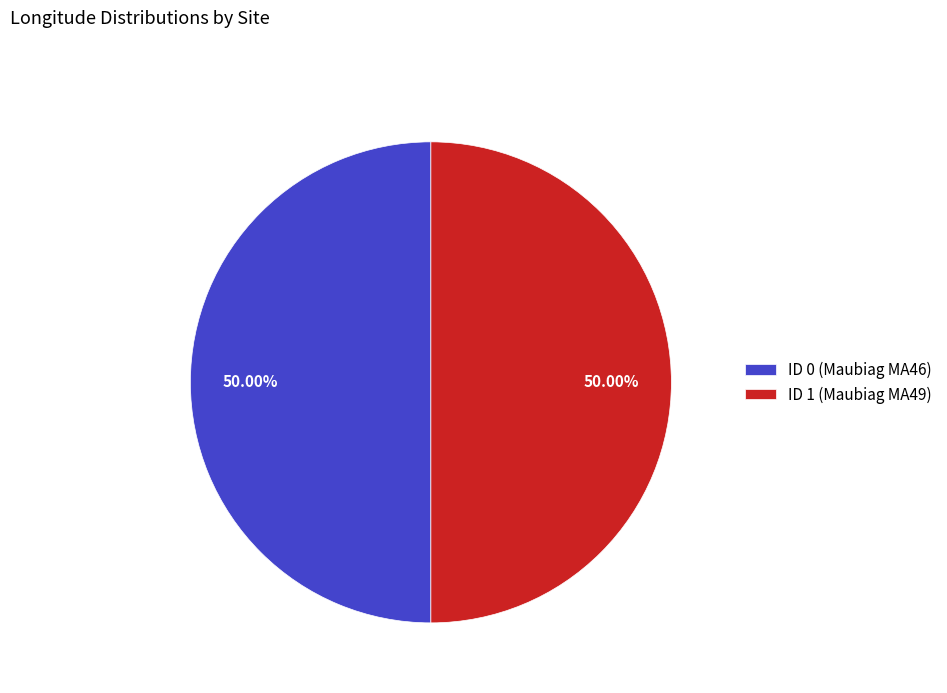

Combined, do ID 1 (Maubiag MA49) and ID 0 (Maubiag MA46) account for over 50%?

Yes